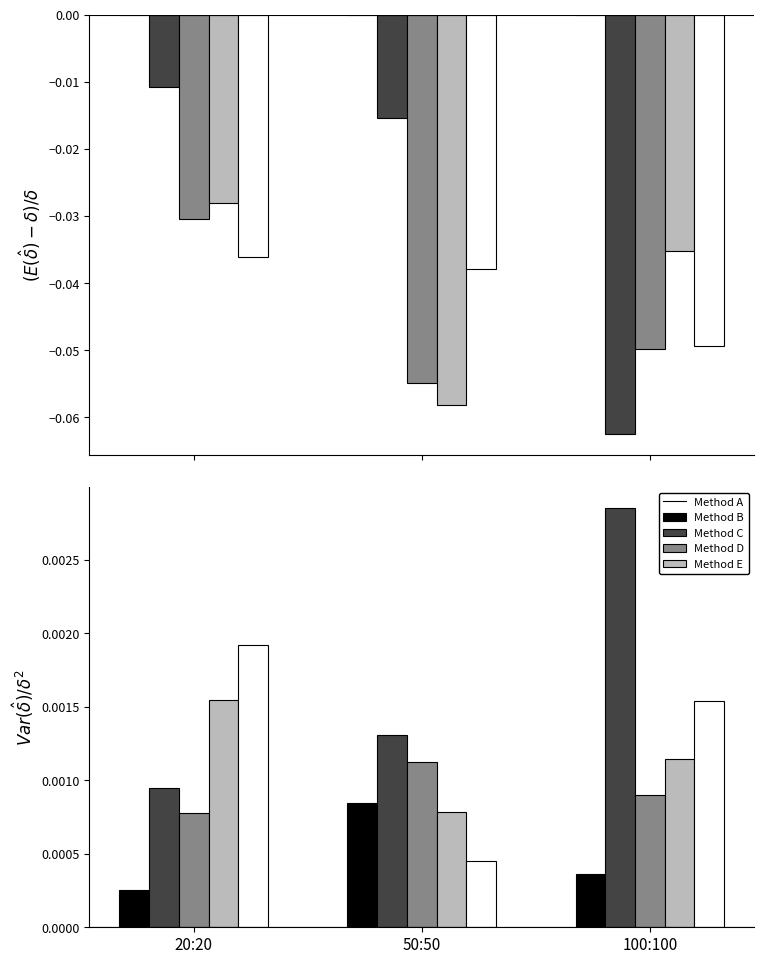

How many distinct data groups are displayed?

5